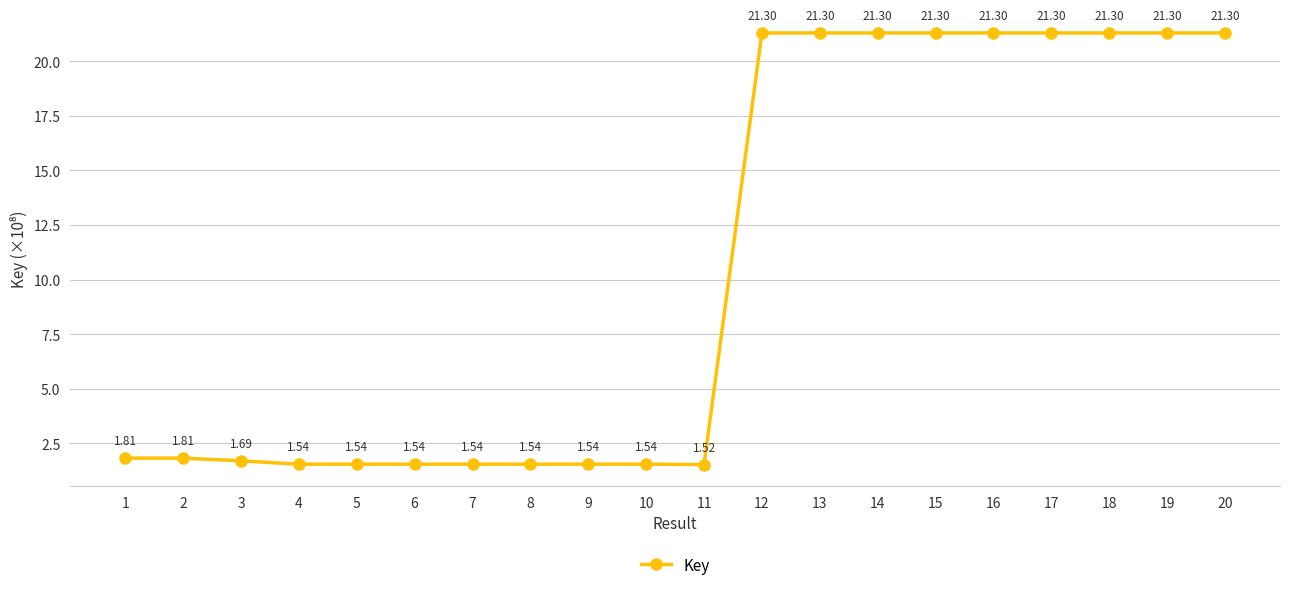

Which category has the lowest value across all series?

11